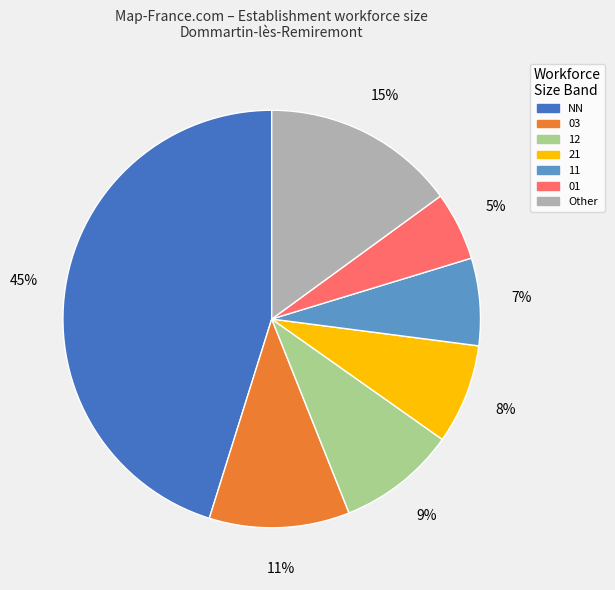

Does any single category account for the majority?

No